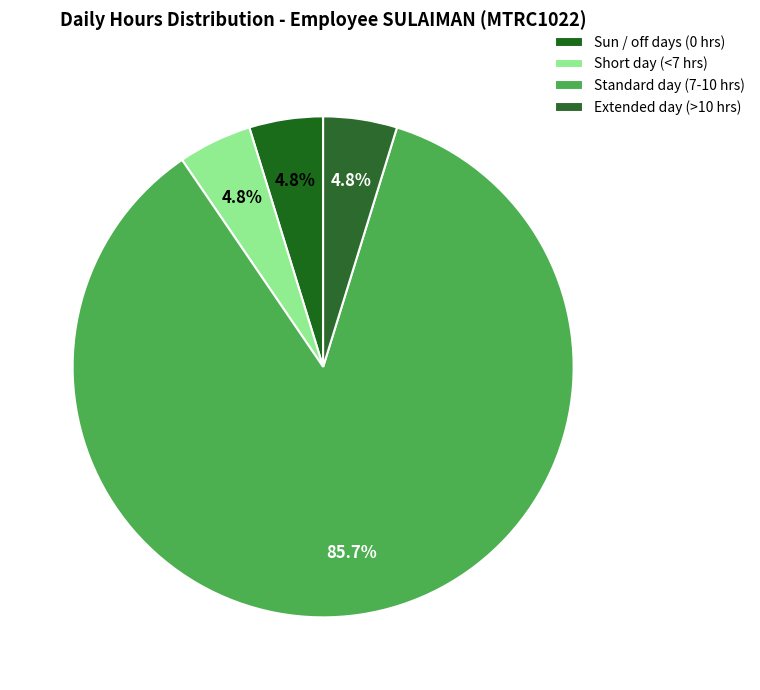

Which slice is the largest?

Standard day (7-10 hrs)